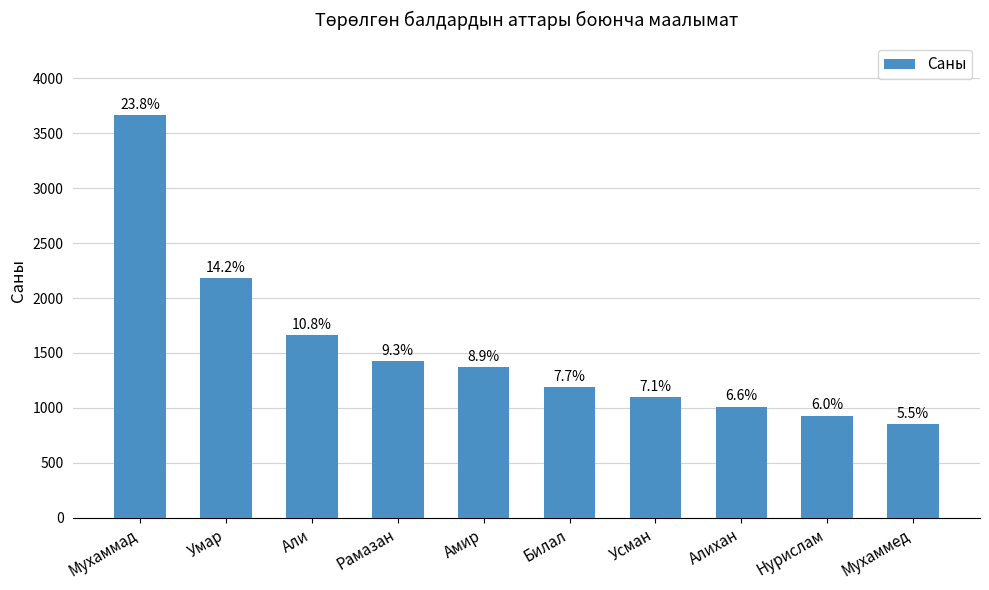

Reading left to right, list all the values displayed in this chart.

Мухаммад=3667	Умар=2181	Али=1659	Рамазан=1428	Амир=1370	Билал=1190	Усман=1096	Алихан=1012	Нурислам=930	Мухаммед=849